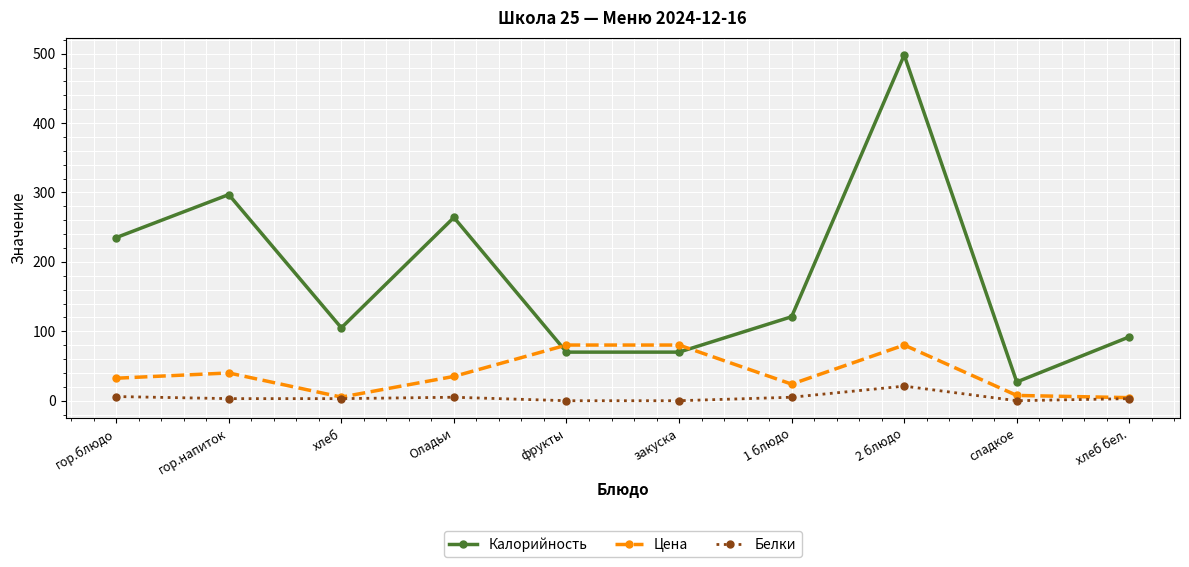

What is the approximate value of Цена at гор.блюдо?

32.4